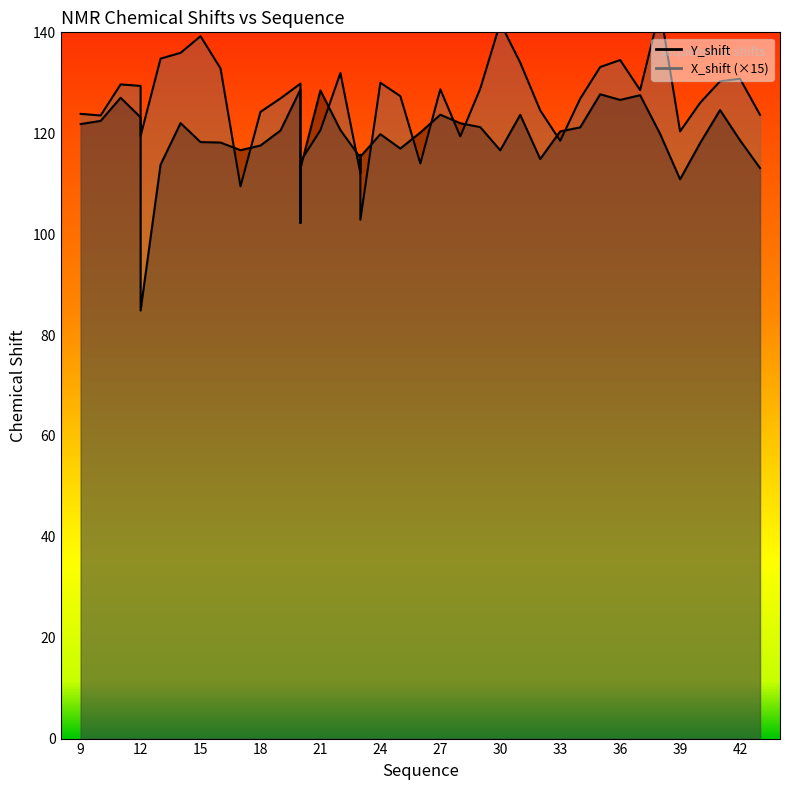

At which label does Y_shift first exceed 120?

9